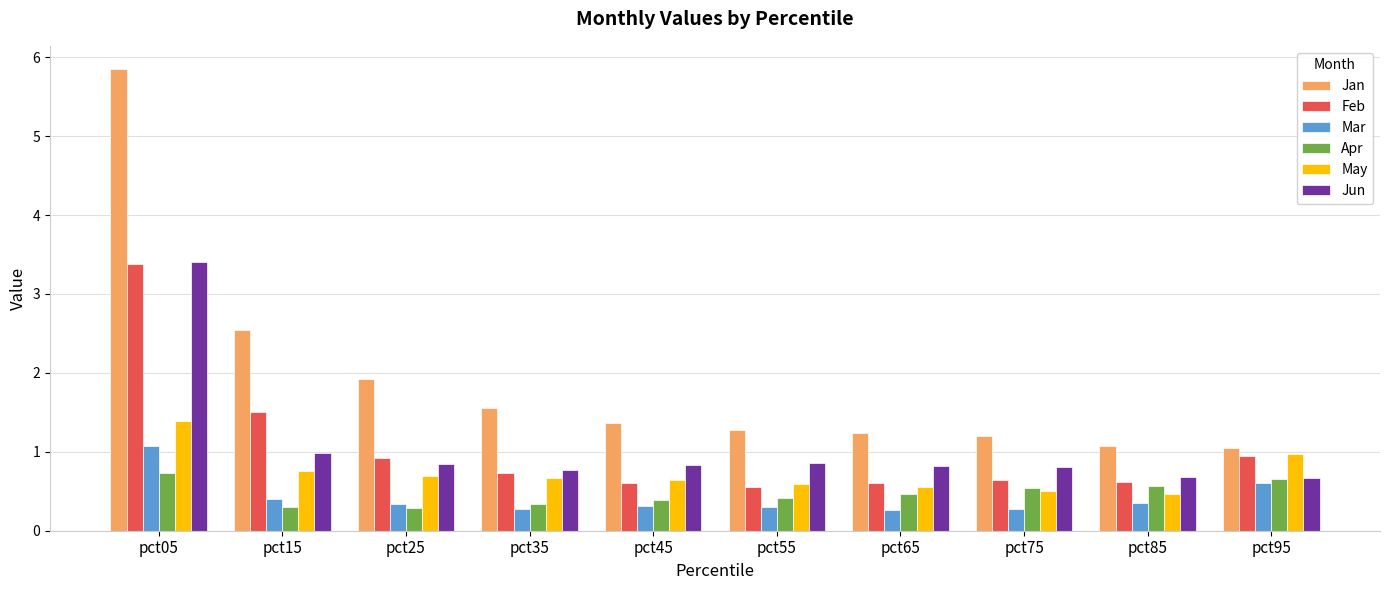

What is the spread (max minus min) of values at pct25?

1.6